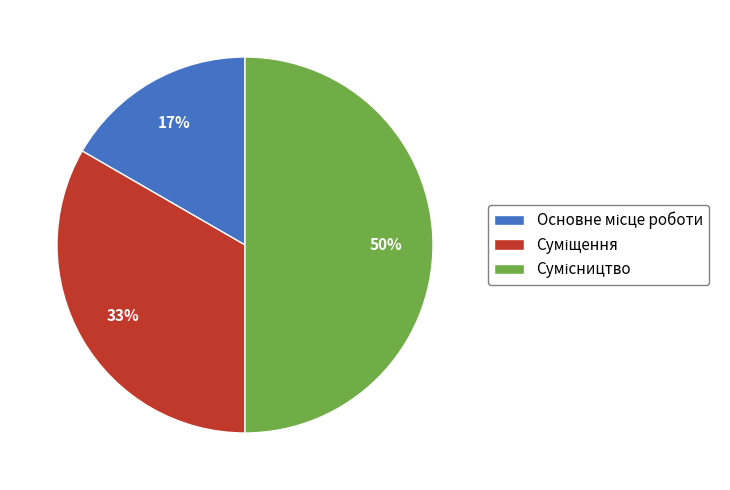

To the nearest percent, what is the difference between the largest and smallest slice percentages?

33%